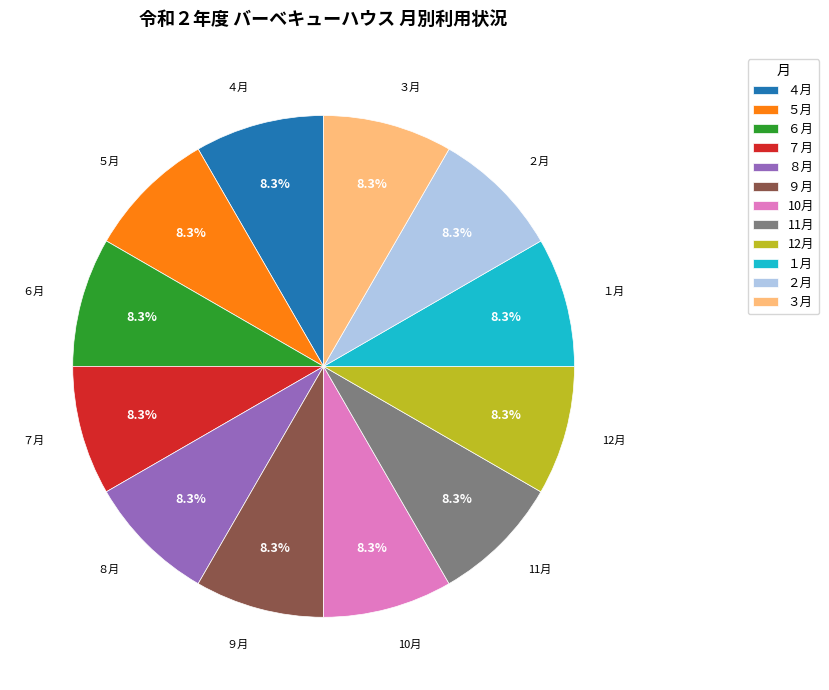

Does 11月 represent more than half of the total?

No